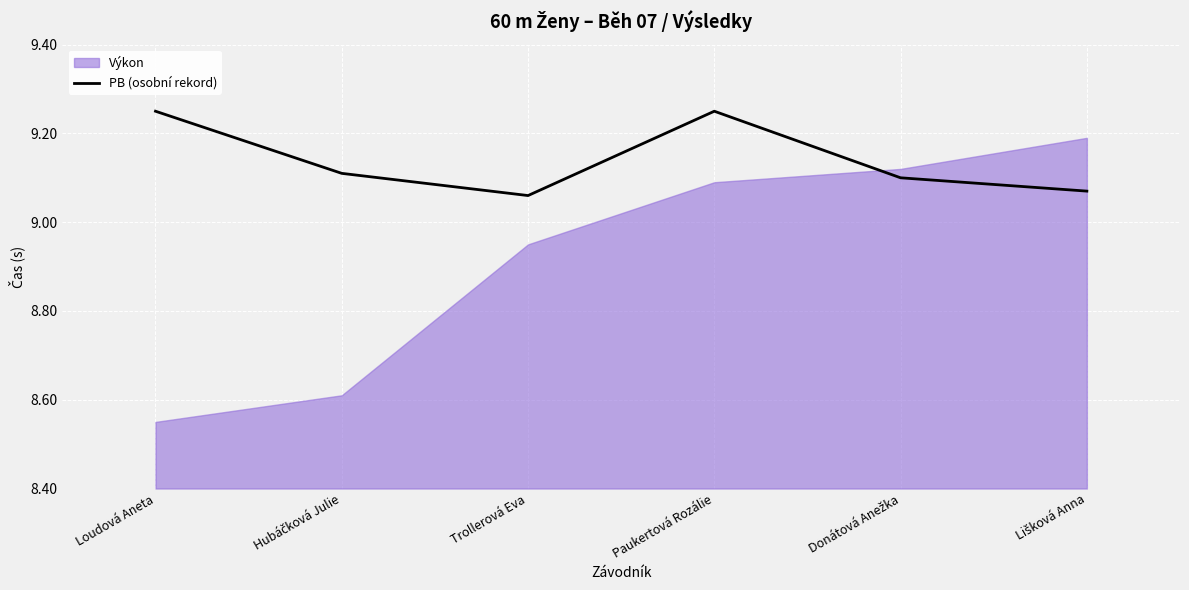

What is the difference between the maximum and minimum values?

0.2